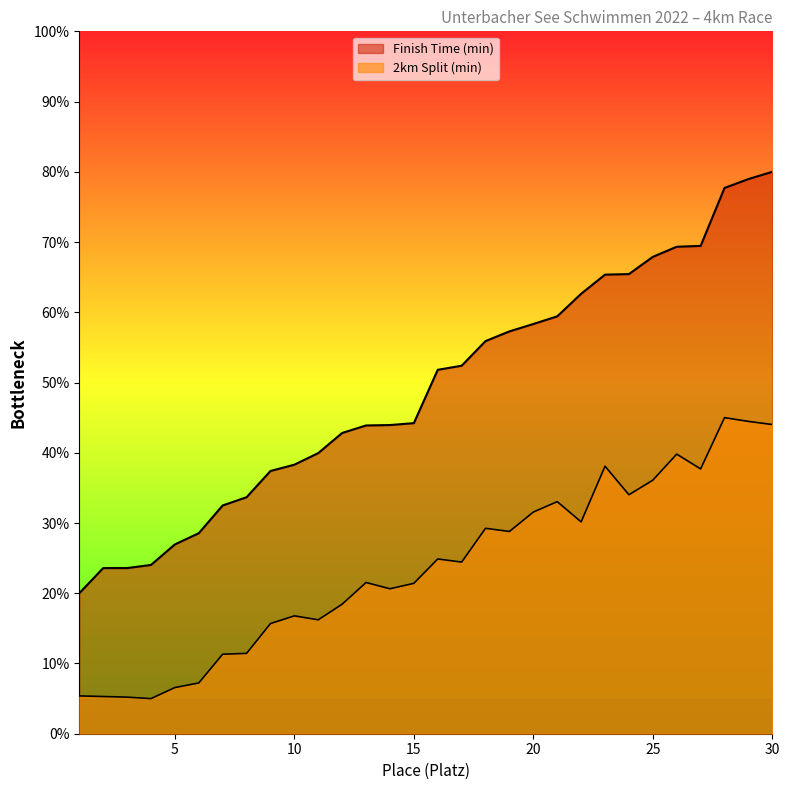

Reading left to right, list all the values displayed in this chart.

2km Split (min): 5.4	5.3	5.2	5.0	6.6	7.2	11.3	11.4	15.7	16.8	16.2	18.4	21.5	20.6	21.4	24.9	24.4	29.2	28.8	31.6	33.0	30.2	38.1	34.0	36.1	39.8	37.7	45.0	44.5	44.0
Finish Time (min): 20.0	23.6	23.6	24.0	27.0	28.5	32.5	33.7	37.4	38.3	40.0	42.8	43.9	43.9	44.2	51.8	52.4	55.9	57.3	58.3	59.4	62.6	65.4	65.4	67.9	69.3	69.4	77.7	79.0	80.0